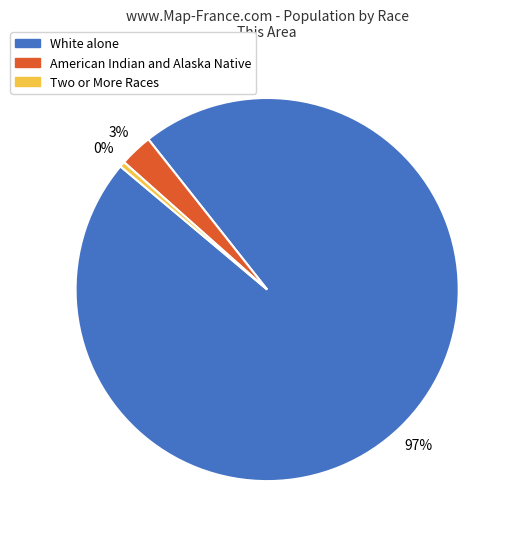

To the nearest percent, what is the average slice percentage?

33%